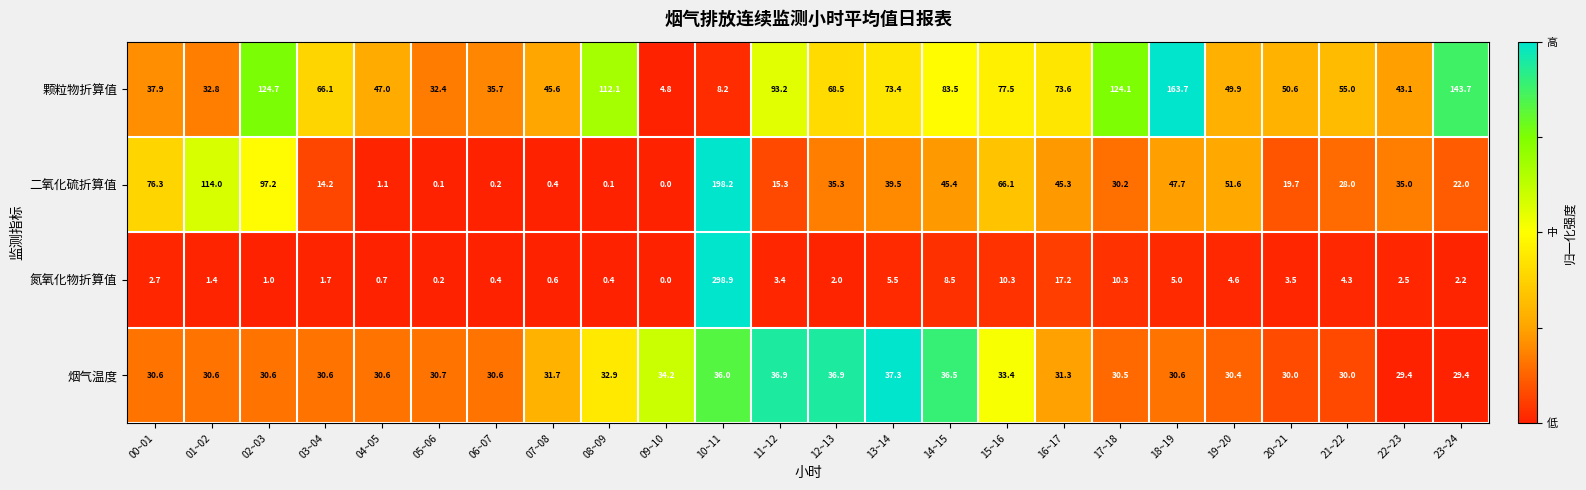

Where is 氮氧化物折算值 nearest to the value 149?

16~17